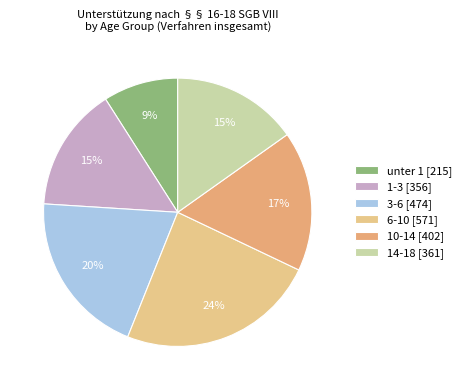

True or false: 3-6 accounts for 20% of the total.

True